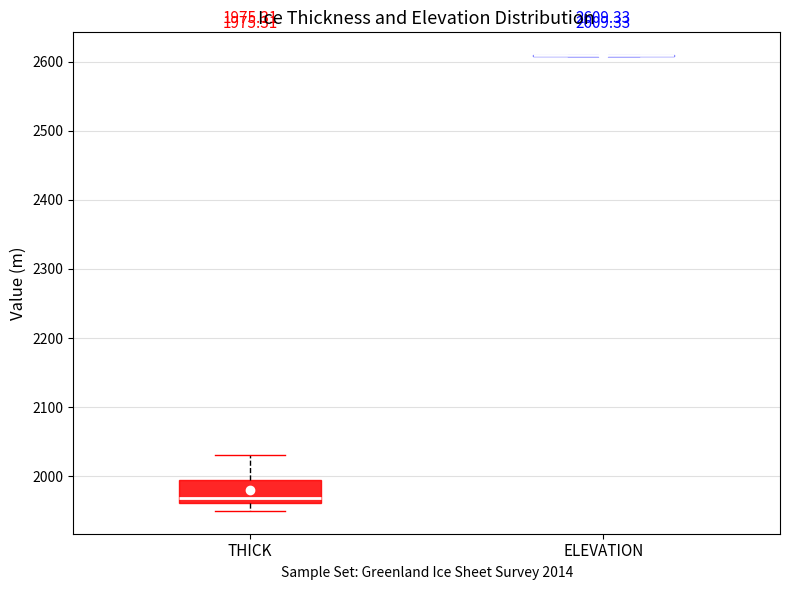

Comparing the boxes themselves (not the whiskers), which one is the tallest?

THICK